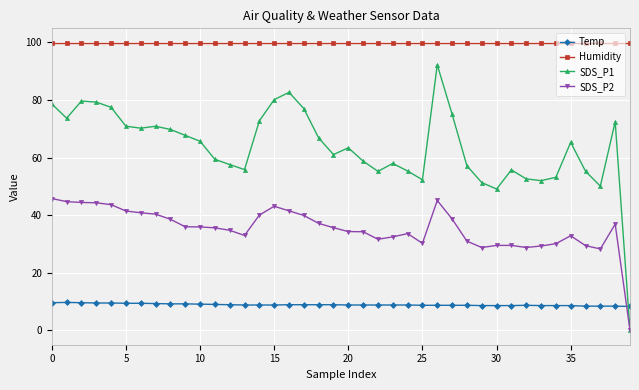

How many lines are shown in the chart?

4